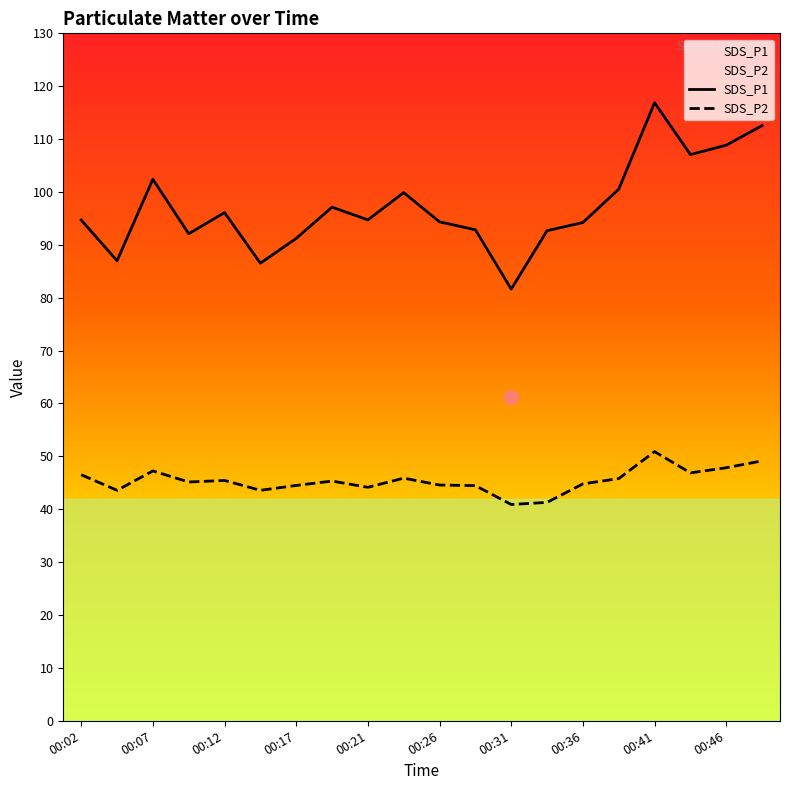

At how many categories does at least one series exceed 71?

20